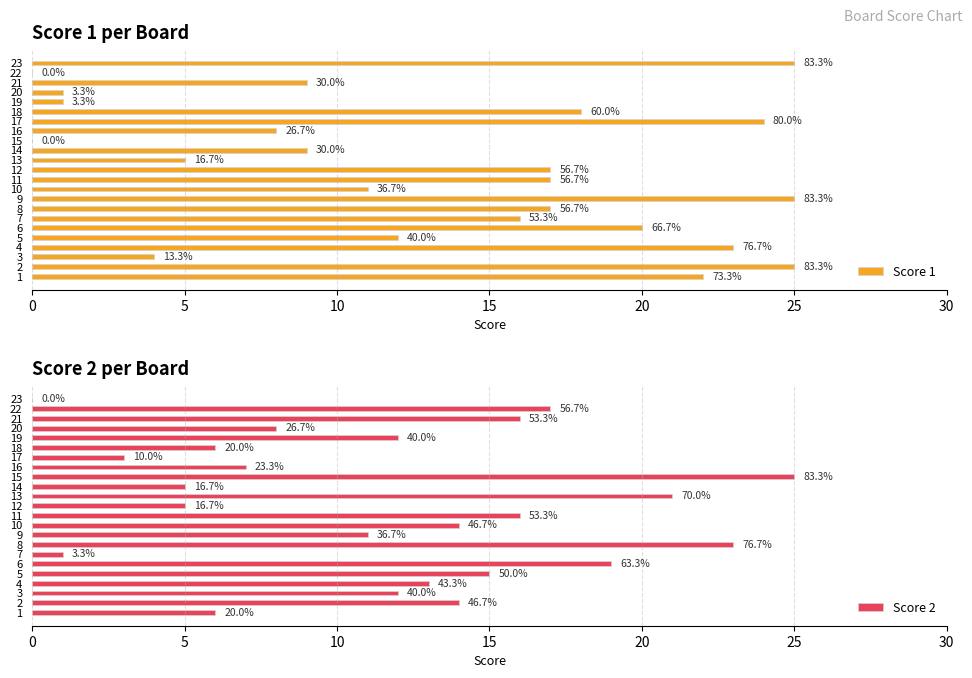

List the series in order of their peak value, highest first.

Score 1, Score 2